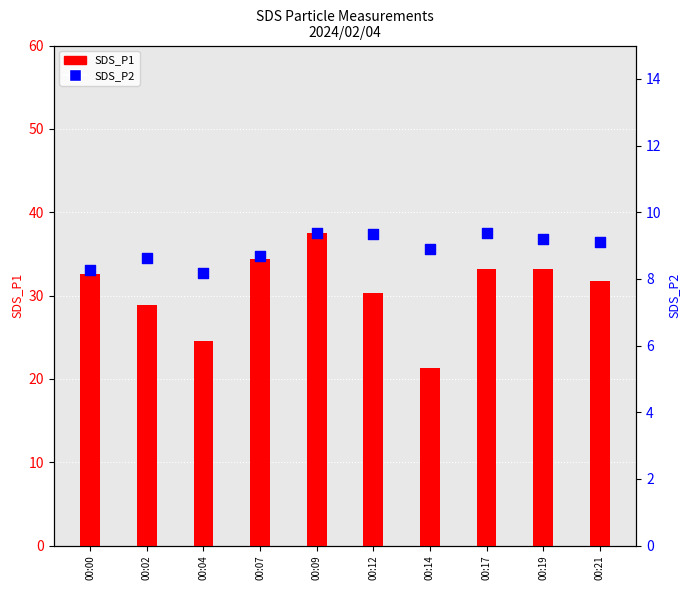

Which series has the widest spread of Y values?

SDS_P1